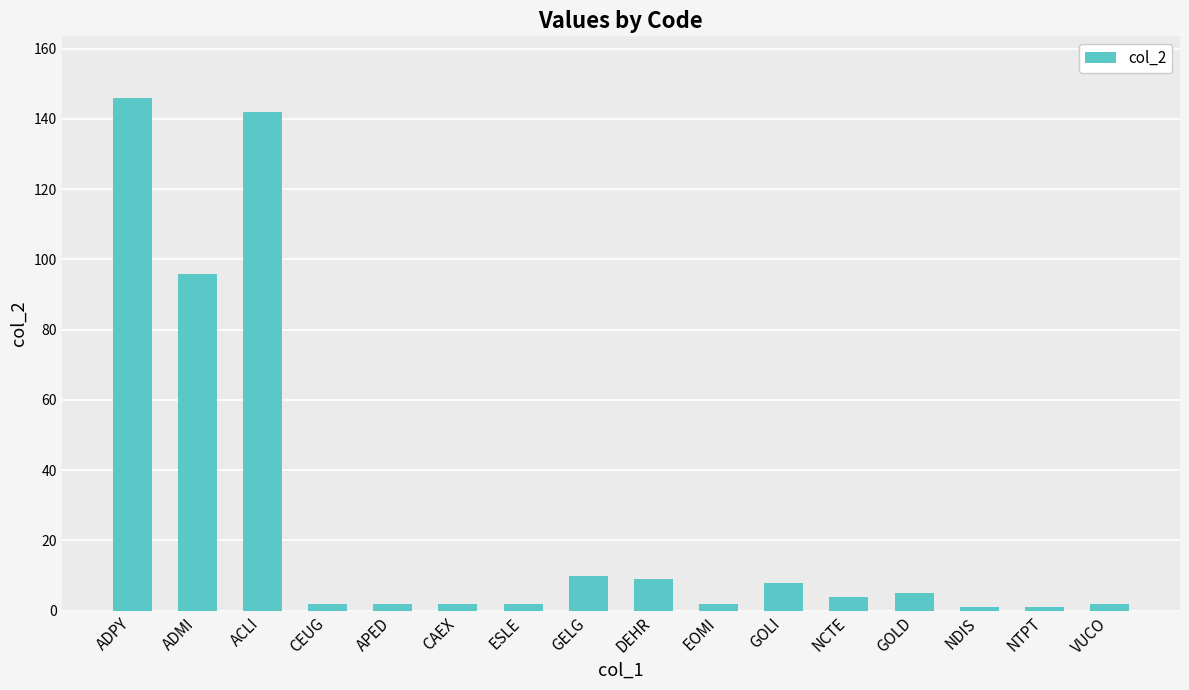

What is the minimum value shown in the chart?

1